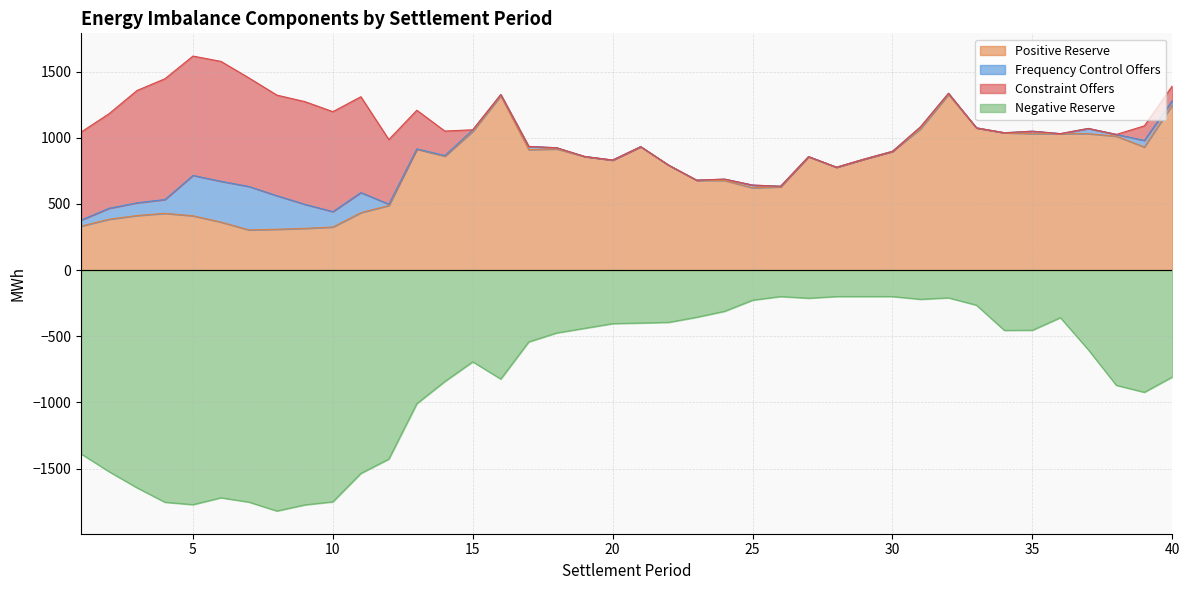

What is the average value of the Positive Reserve series?

766.1